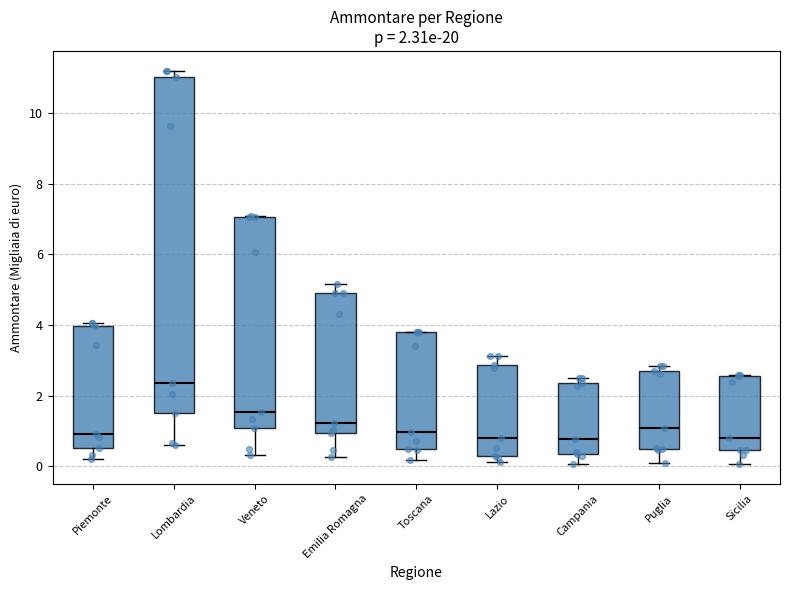

Which box has the highest median line?

Lombardia